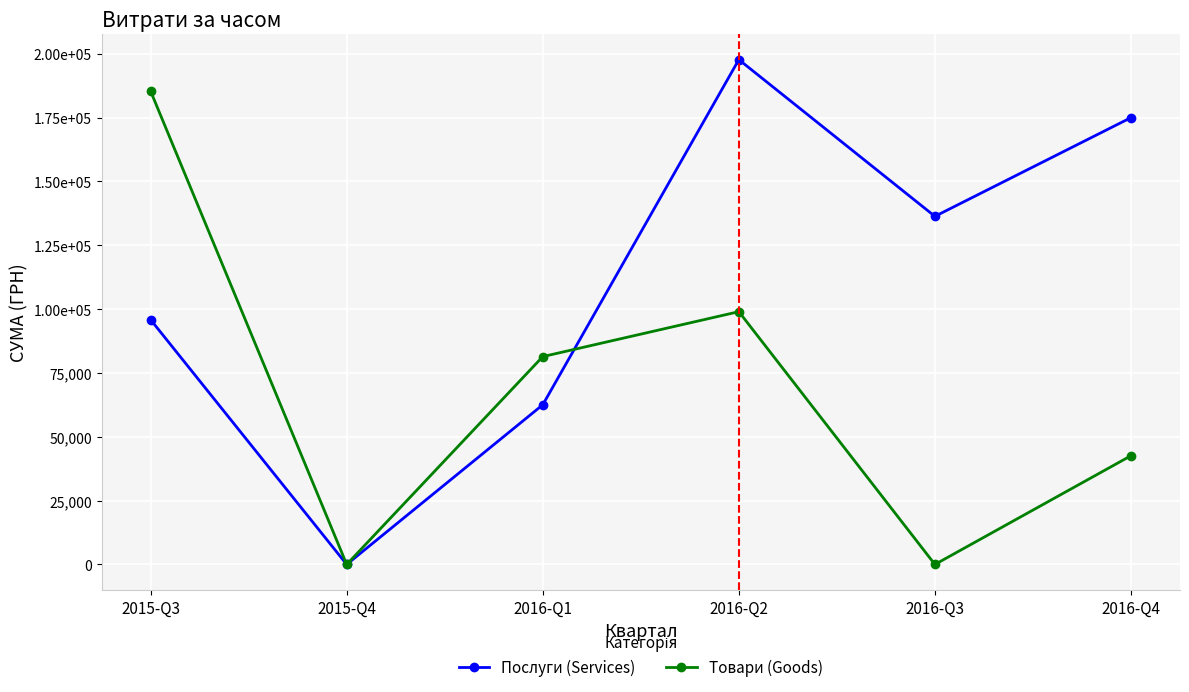

Which series ends up on top after the final intersection of Послуги (Services) and Товари (Goods)?

Послуги (Services)